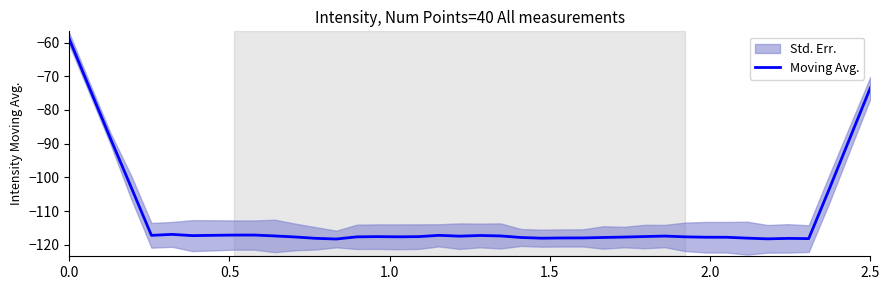

What is the highest value of the Moving Avg. series?

-59.0